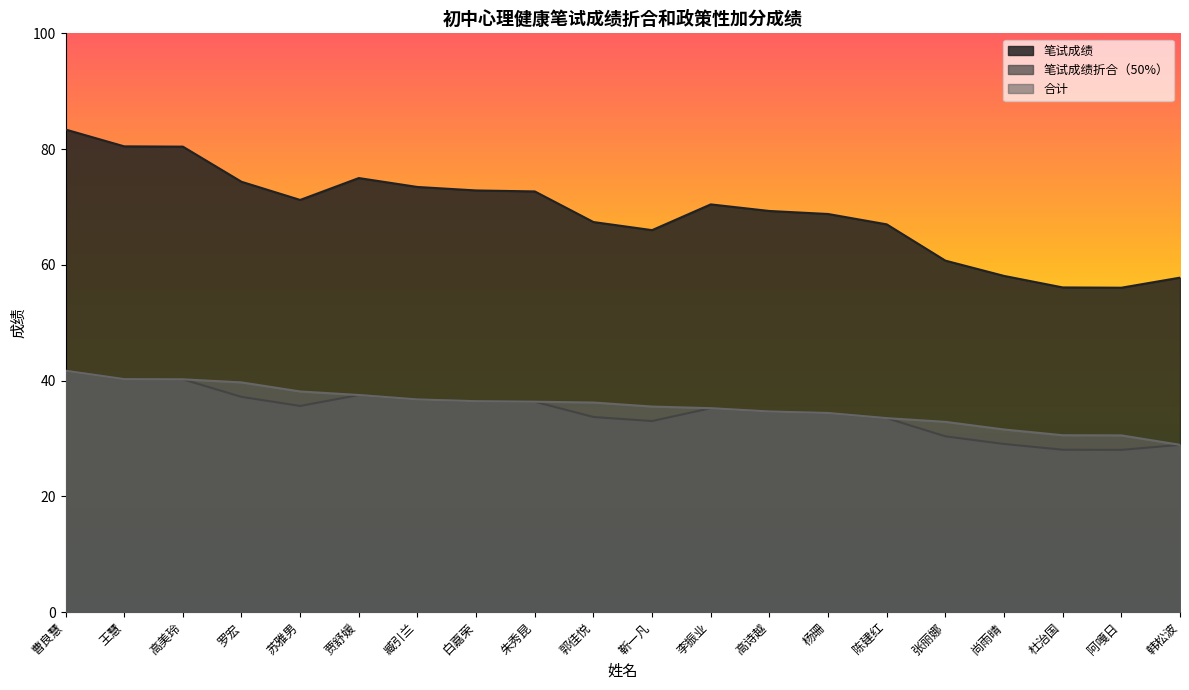

Rank the series by their maximum value, from lowest to highest.

笔试成绩折合（50%）, 合计, 笔试成绩